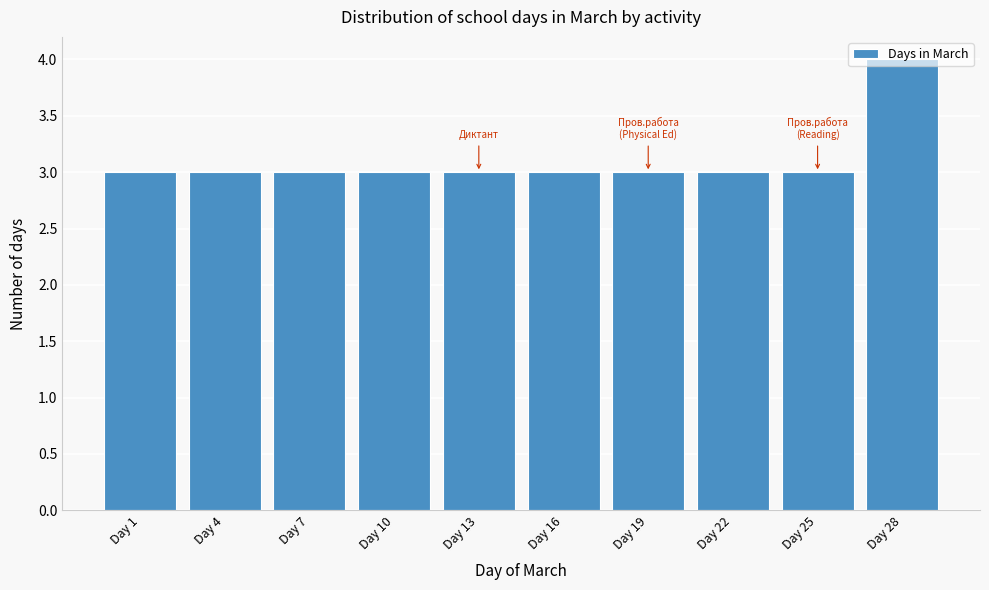

What is the approximate value at Day 10?

3